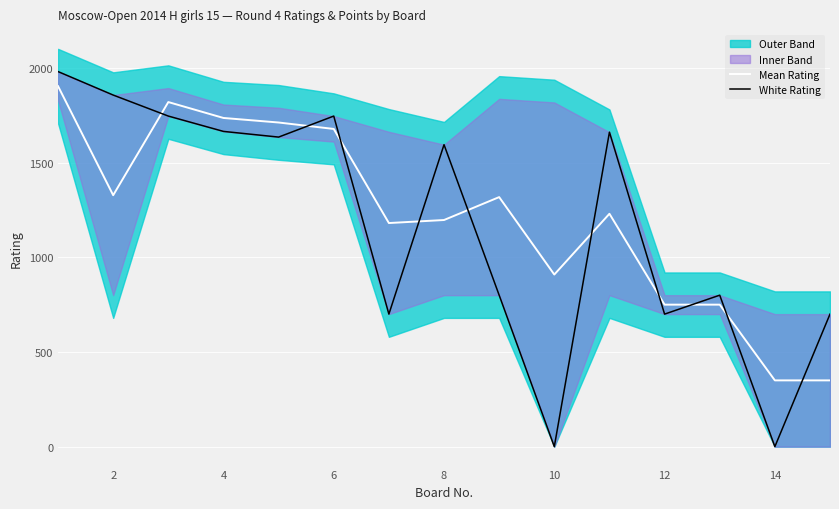

Which series has the largest range (max minus min)?

White Rating